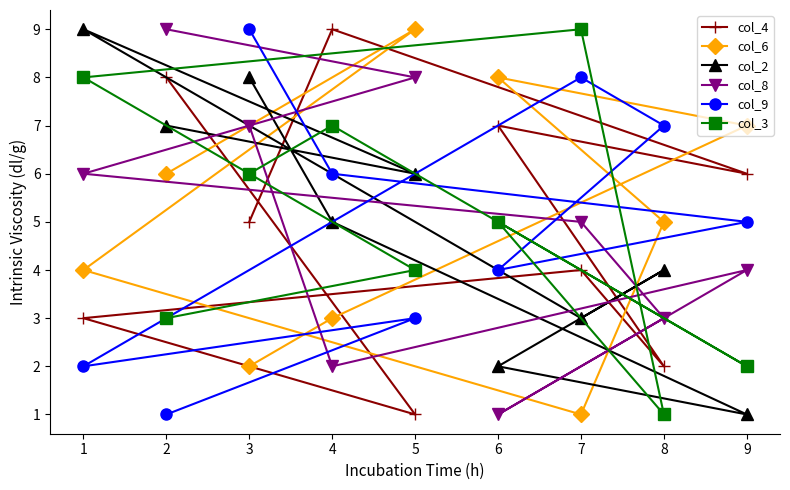

How many col_2 values are between 3 and 7?

5